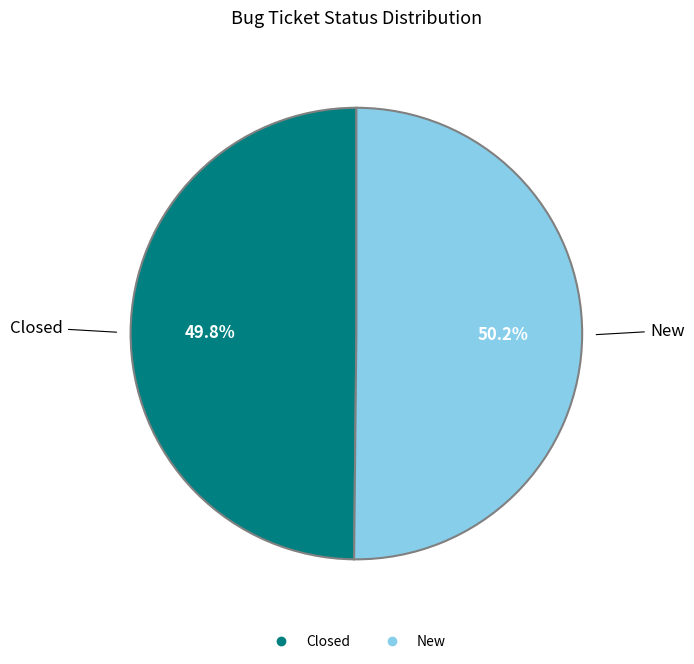

Combined, what portion of the pie is New and Closed?

100.0%